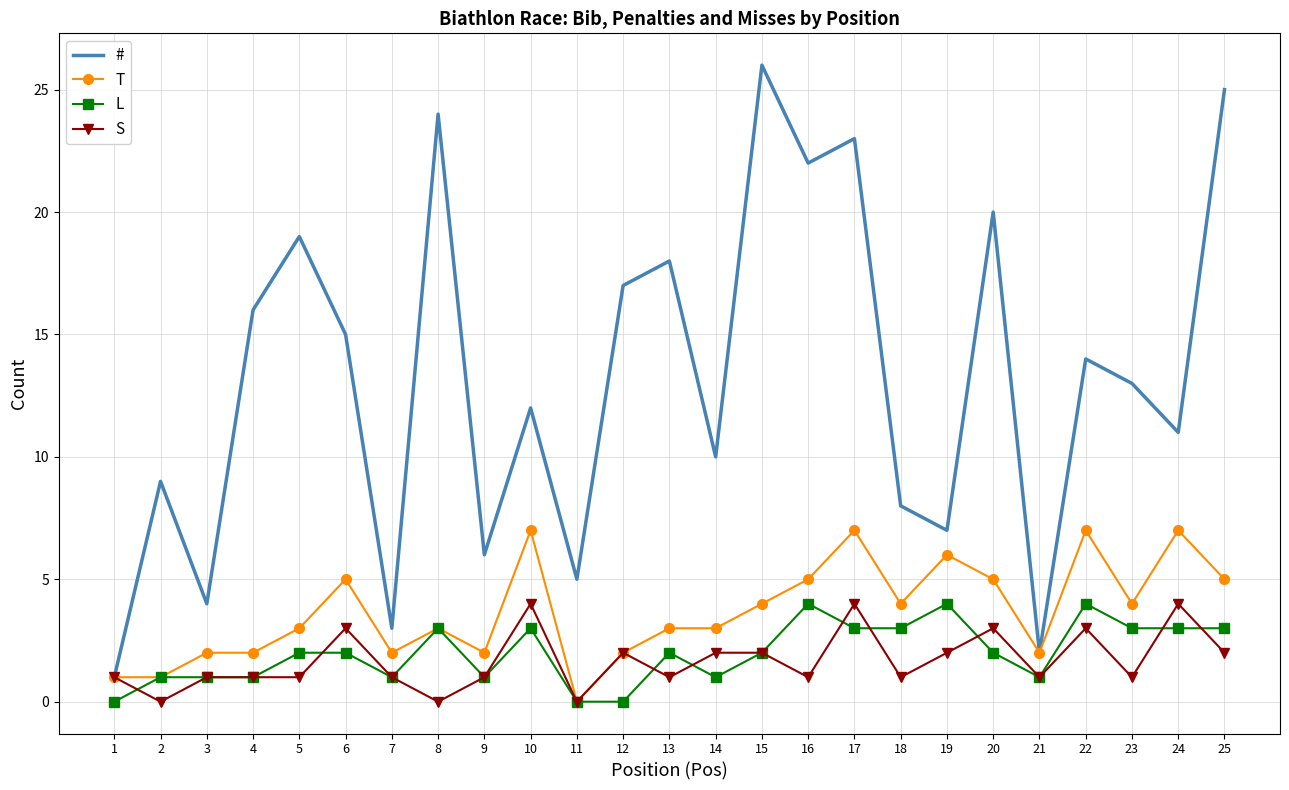

Between 19 and 20, which series saw the biggest shift?

#